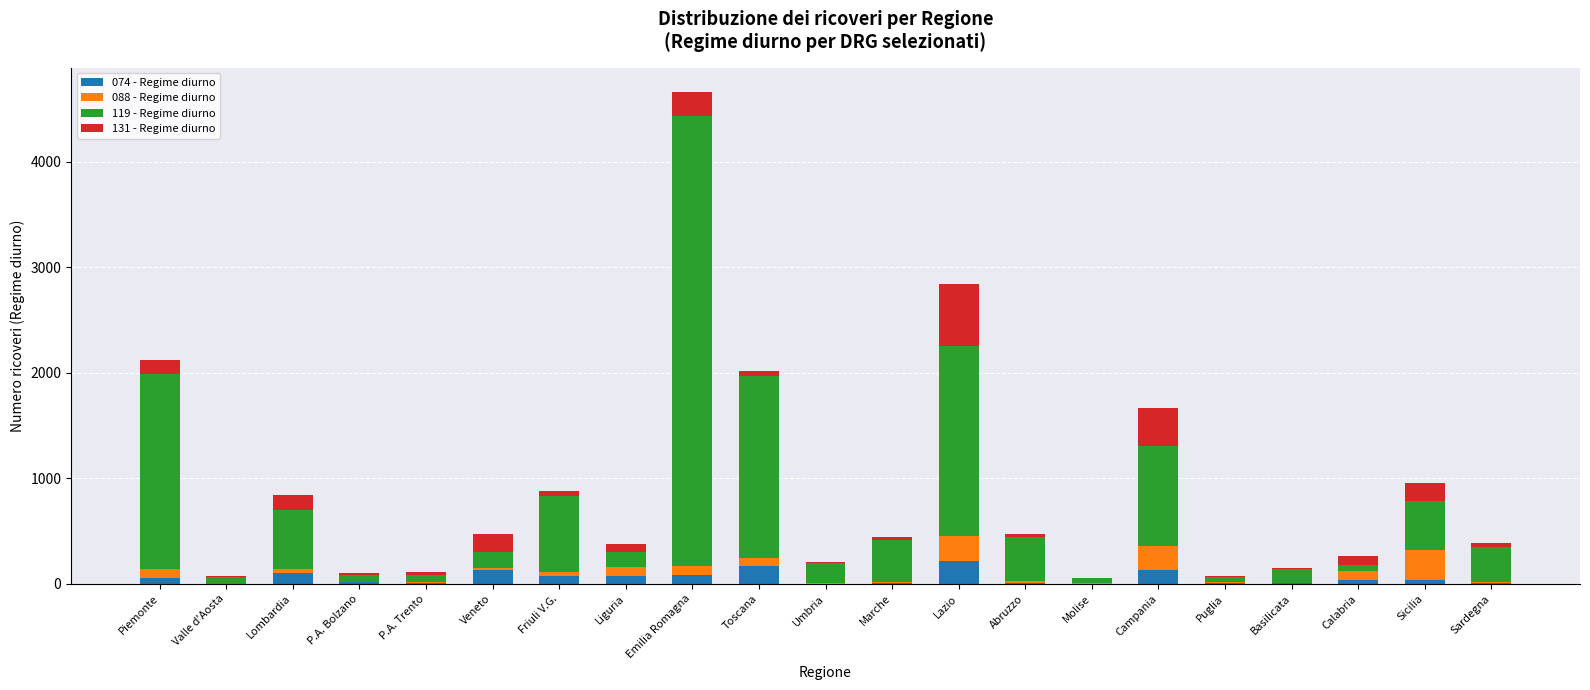

At which category is the sum across all series the highest?

Emilia Romagna